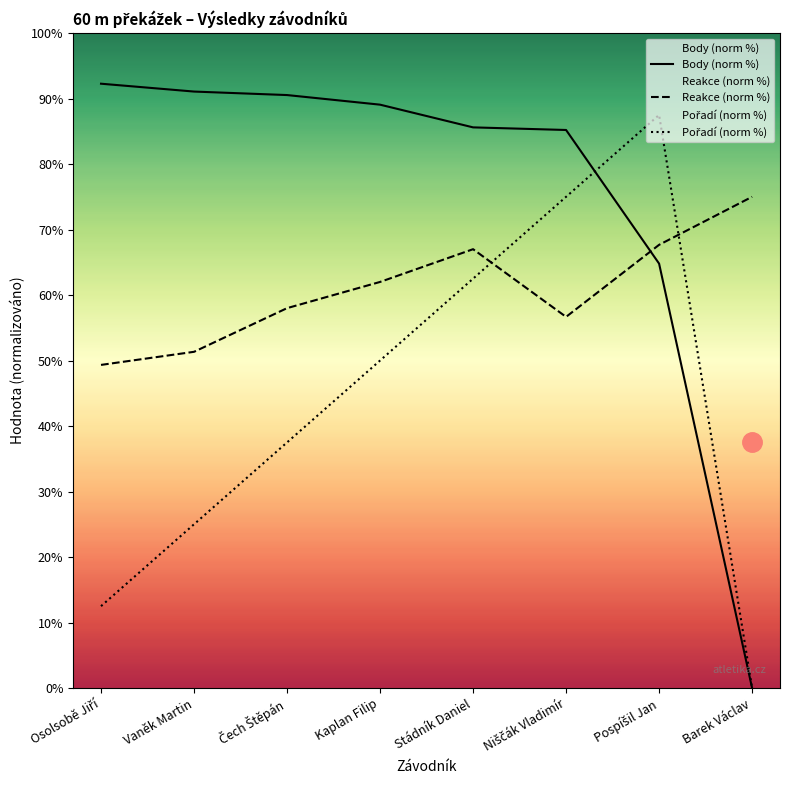

Read the Body value at Čech Štěpán.

90.5